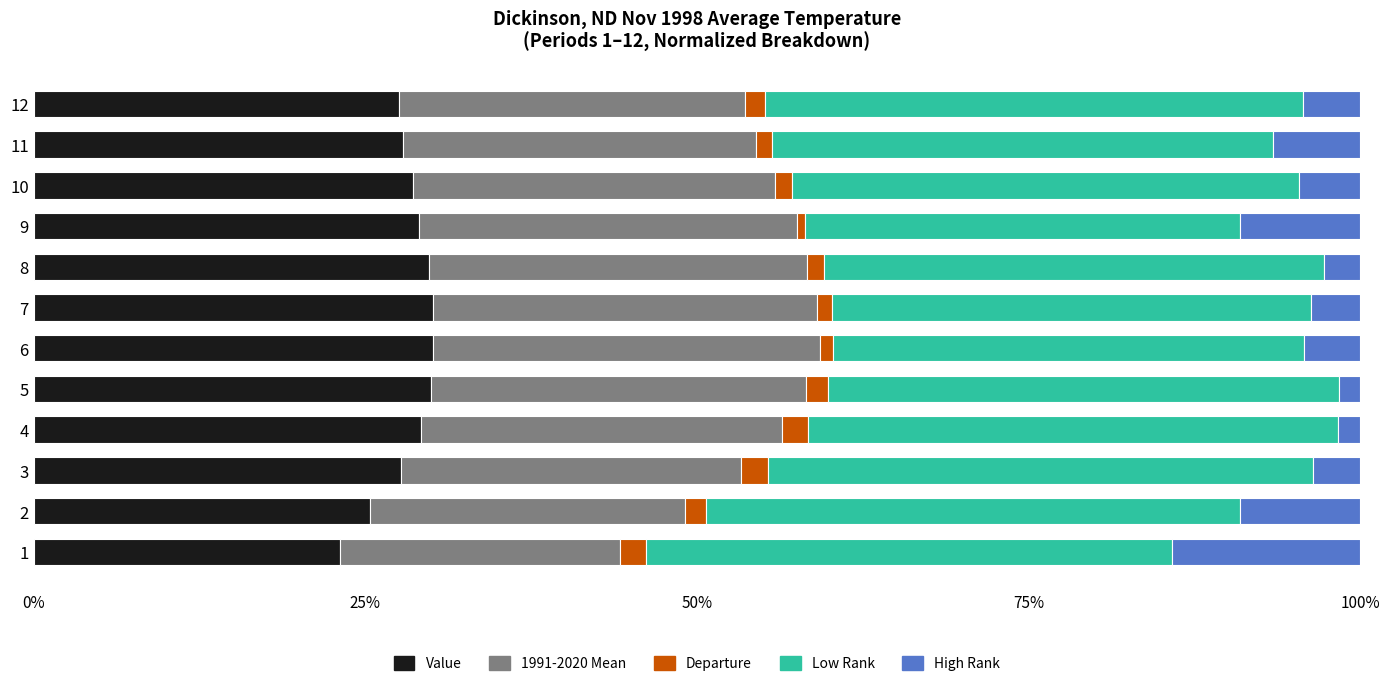

Is it true that Value equals 51.1 at 8?

False